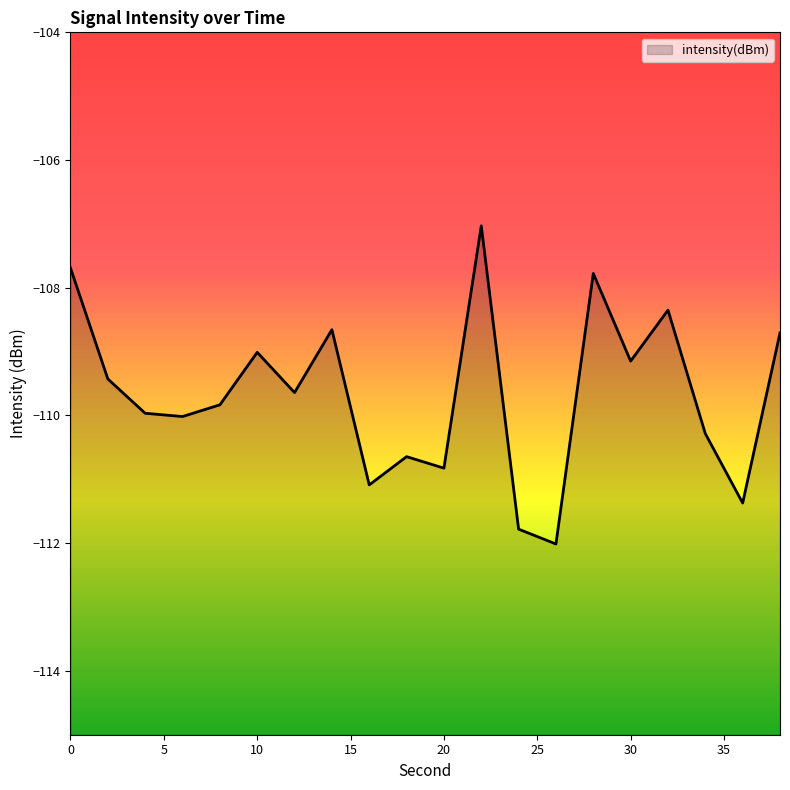

What is the smallest value displayed?

-112.0